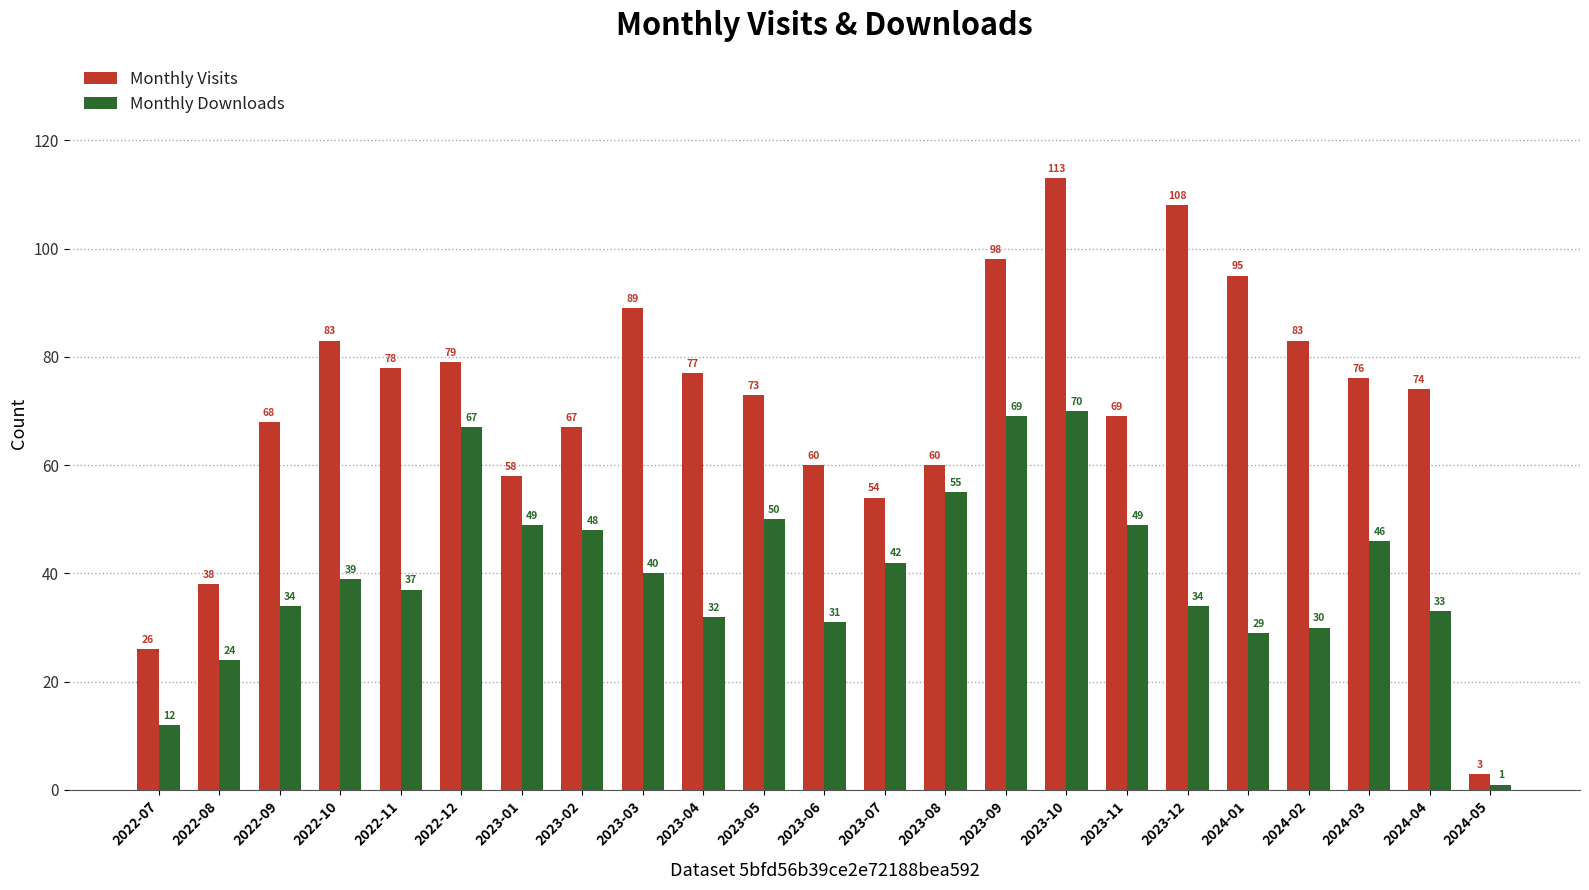

Reading left to right, what are all the values shown in this chart?

Monthly Visits: 26	38	68	83	78	79	58	67	89	77	73	60	54	60	98	113	69	108	95	83	76	74	3
Monthly Downloads: 12	24	34	39	37	67	49	48	40	32	50	31	42	55	69	70	49	34	29	30	46	33	1